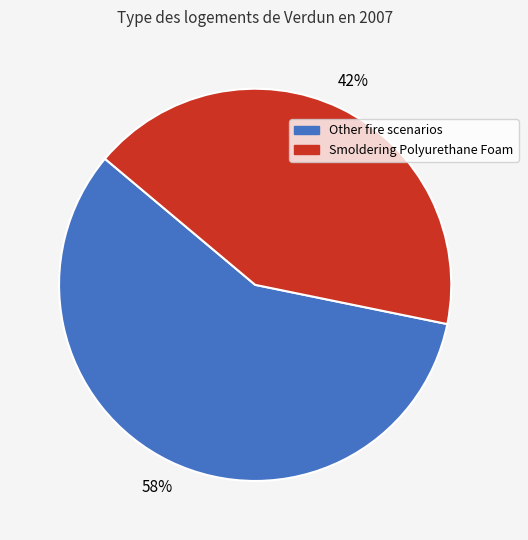

To the nearest percent, what is the average slice percentage?

50%